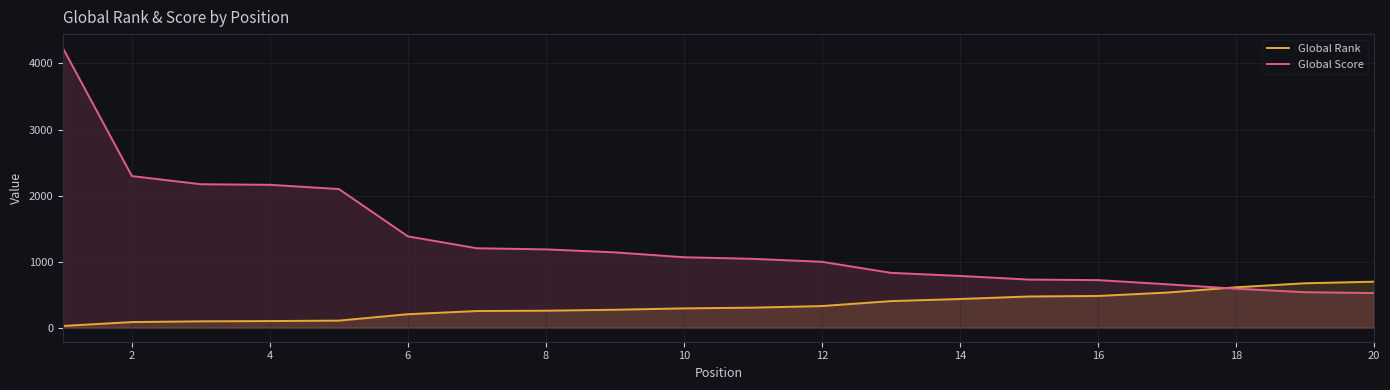

Reading left to right, what are all the values shown in this chart?

Global Rank: 27	86	97	101	108	205	253	258	272	293	304	328	403	435	473	481	532	612	673	697
Global Score: 4232	2295	2172	2163	2099	1383	1203	1186	1141	1067	1043	998	831	784	729	721	658	591	538	525